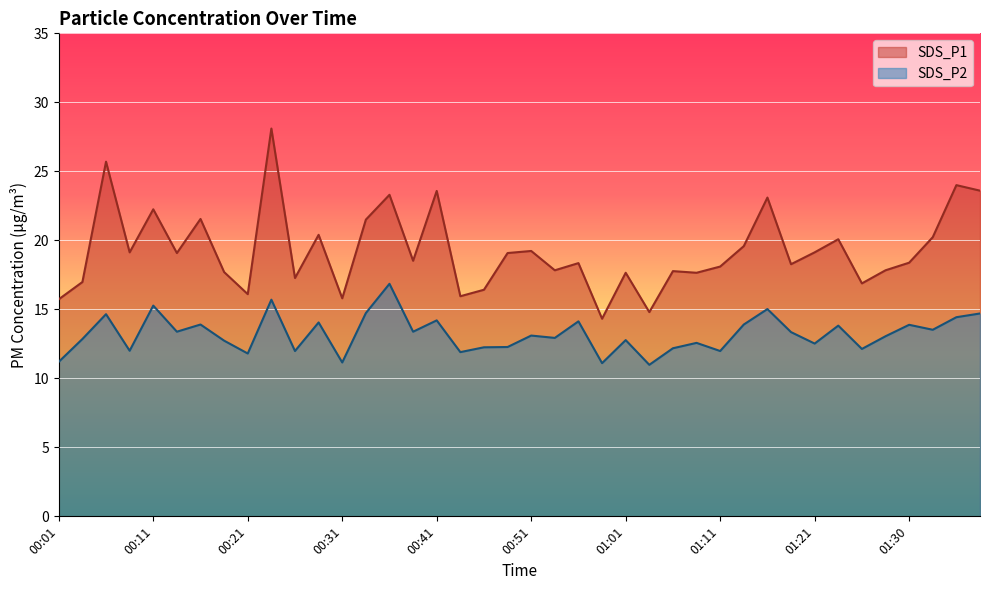

What is the label of the 2nd point from the left?

00:04